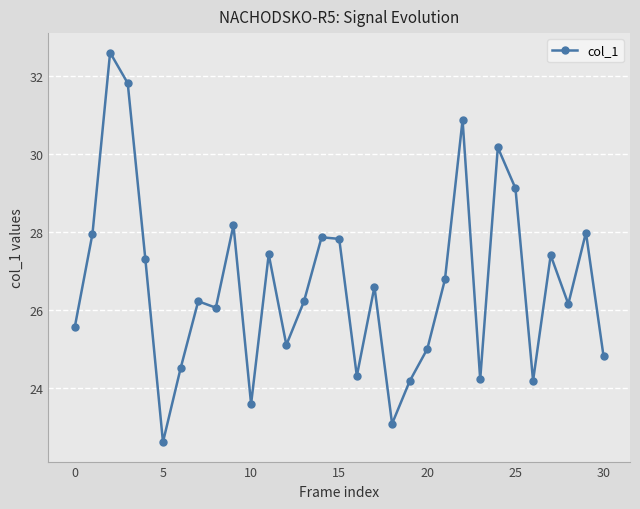

What is the average value?

26.6